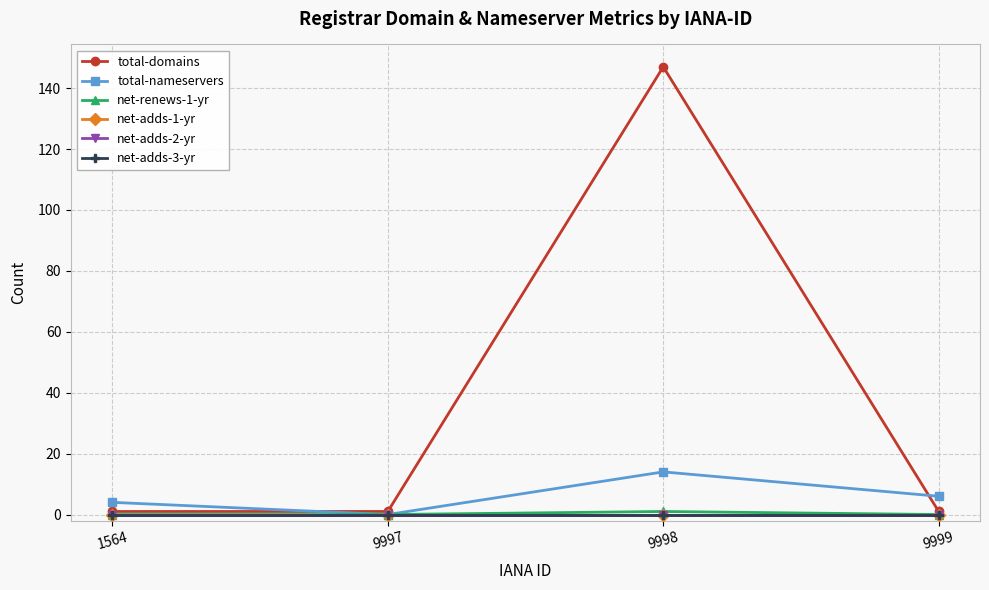

Is the value of net-renews-1-yr at 9997 greater than the value of net-adds-2-yr at 9997?

No